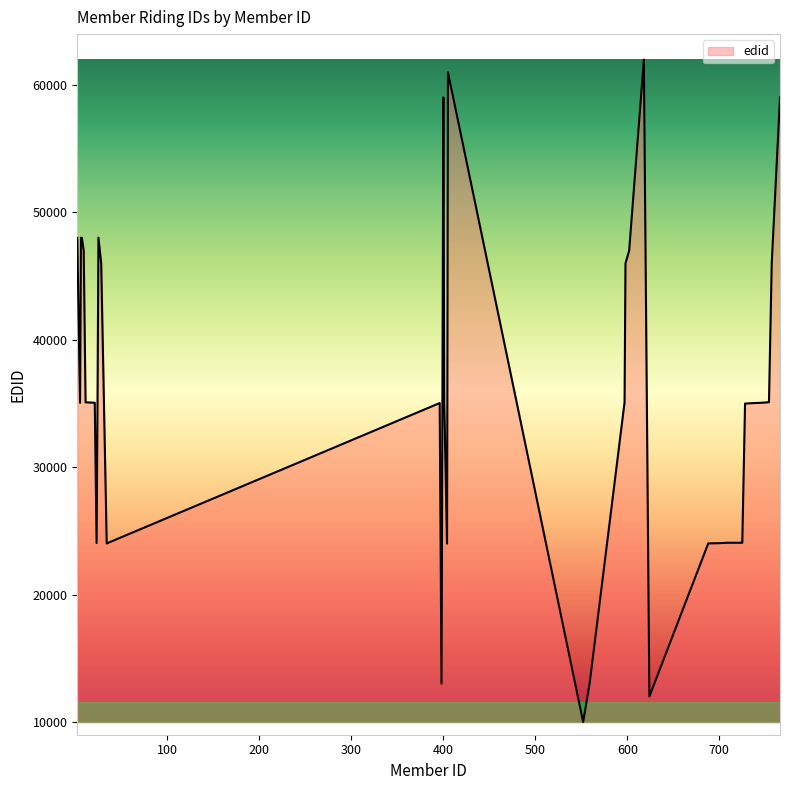

What is the approximate value at 724, to the nearest 50?

24050